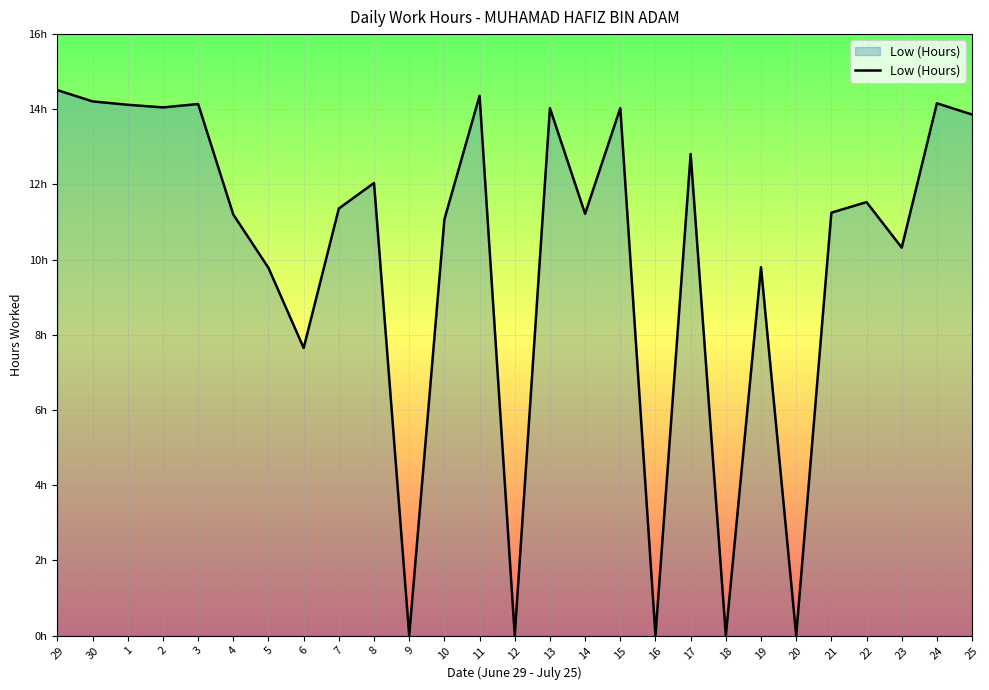

The value at 4 is 11.2. True or false?

True